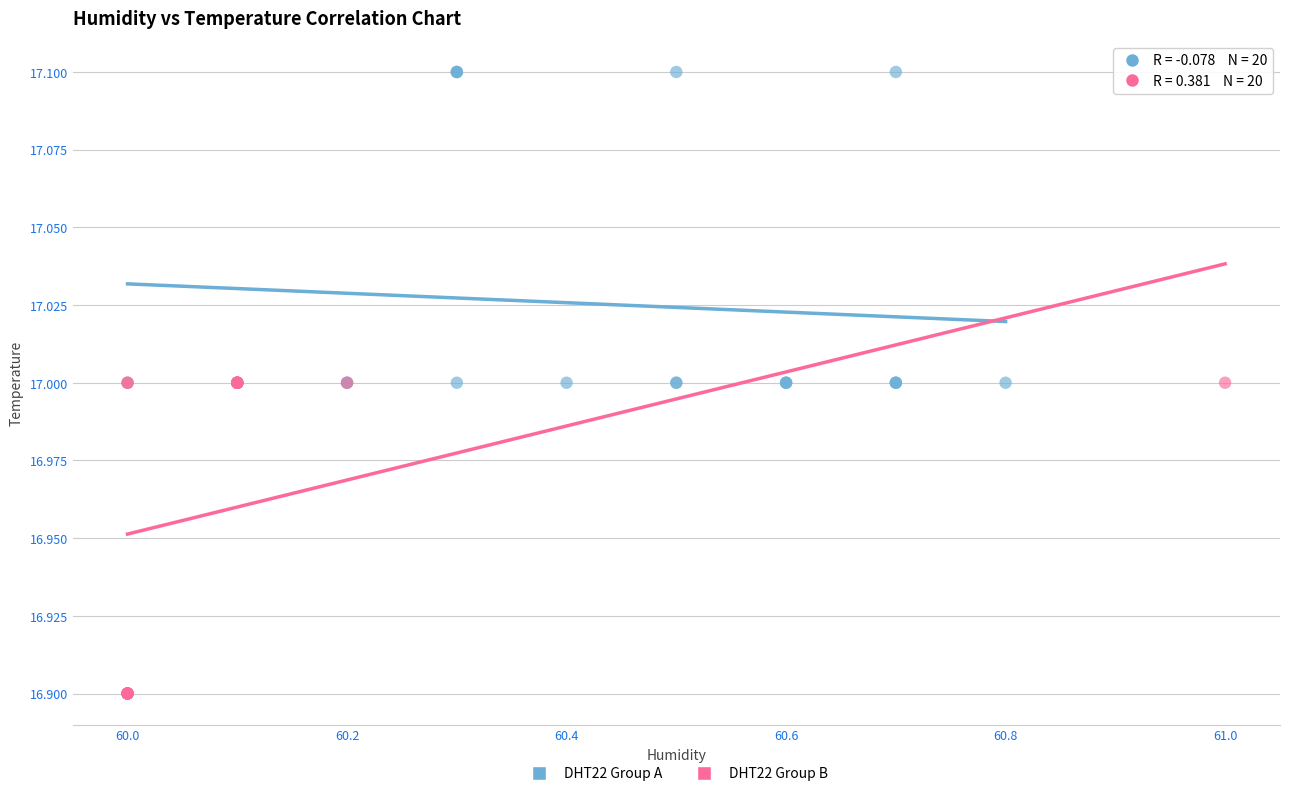

Which series contains the highest Y value?

DHT22 Group A